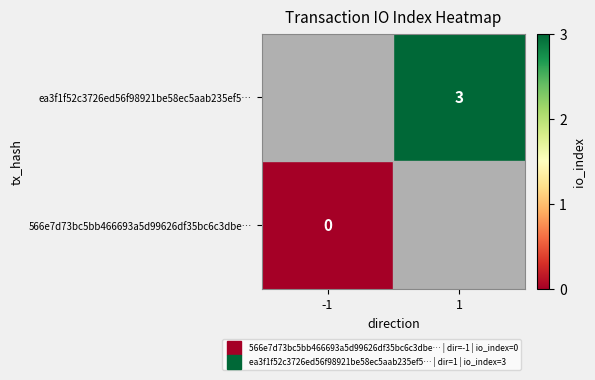

How many values in ea3f1f52c3726ed56f98921be58ec5aab235ef5… are below zero?

1